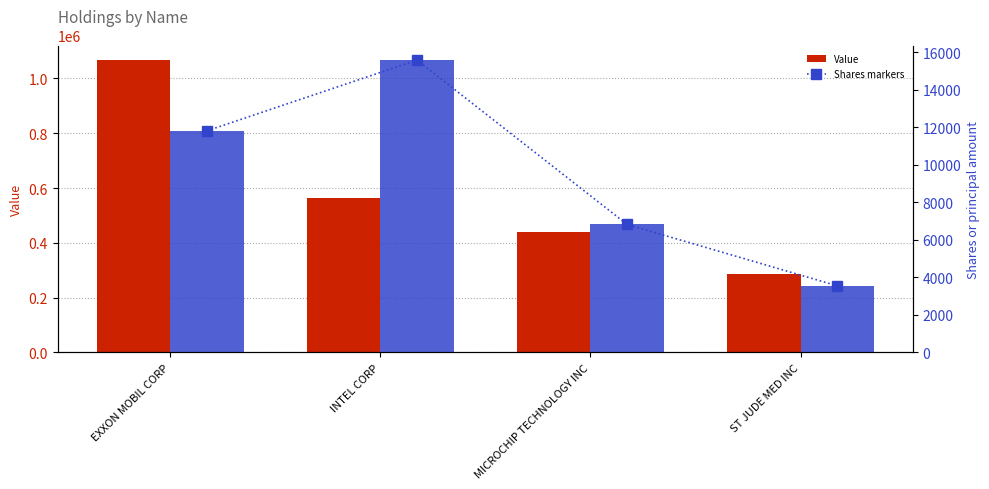

Is it true that Value equals 173478 at INTEL CORP?

False